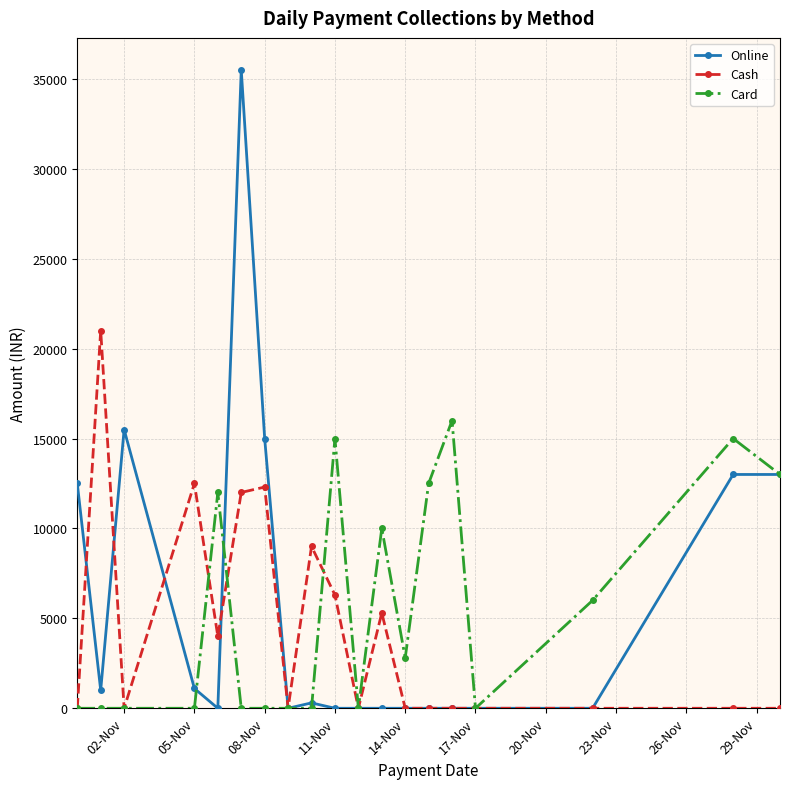

Count the Cash values in the range 0 to 9000.

15